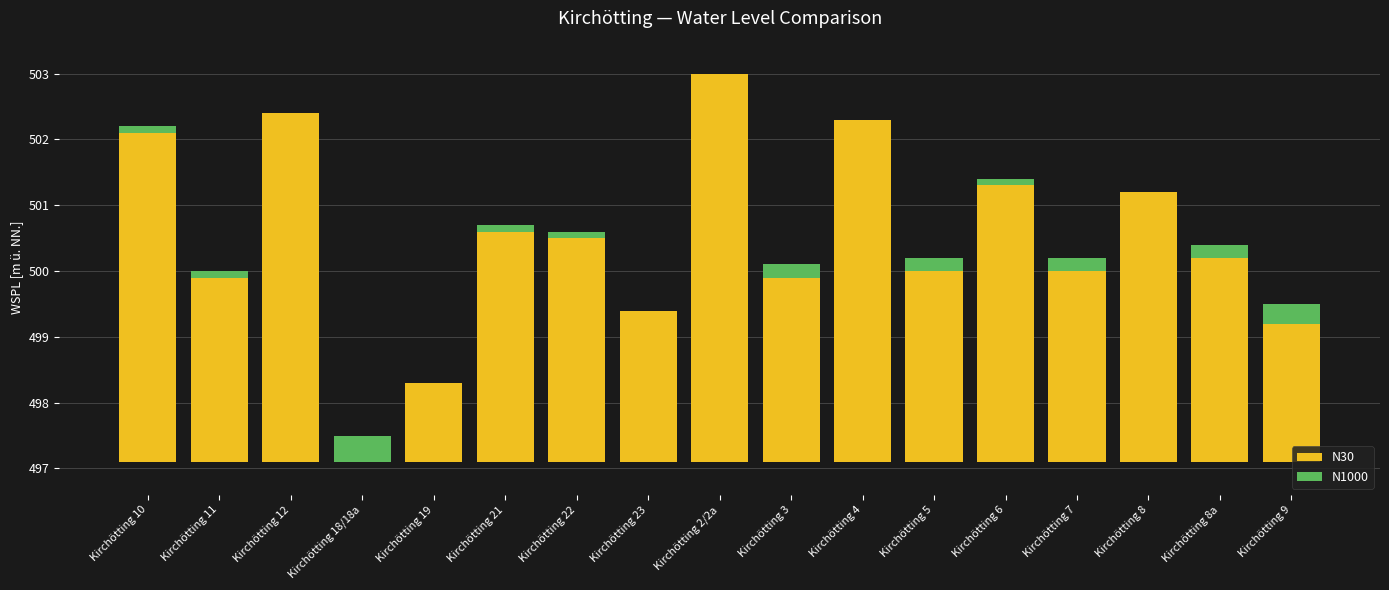

The value of N30 at Kirchötting 8a is 1.5. True or false?

False